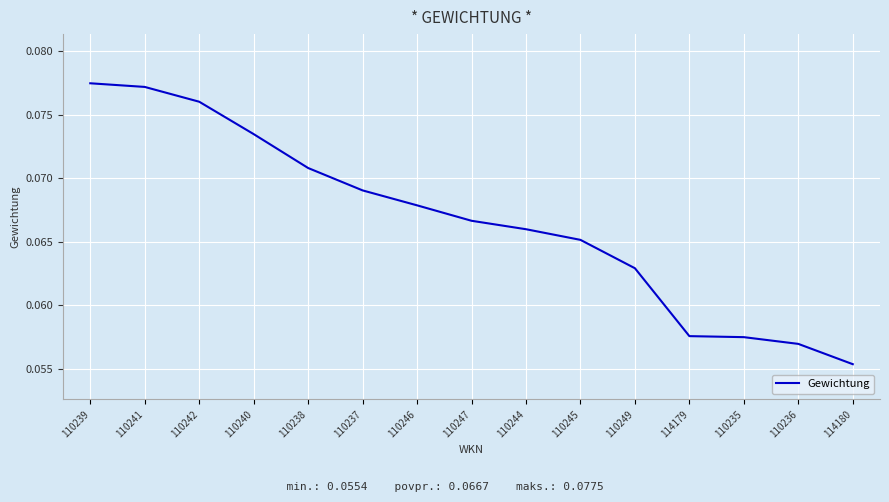

Where is the data nearest to the value 0?

114180